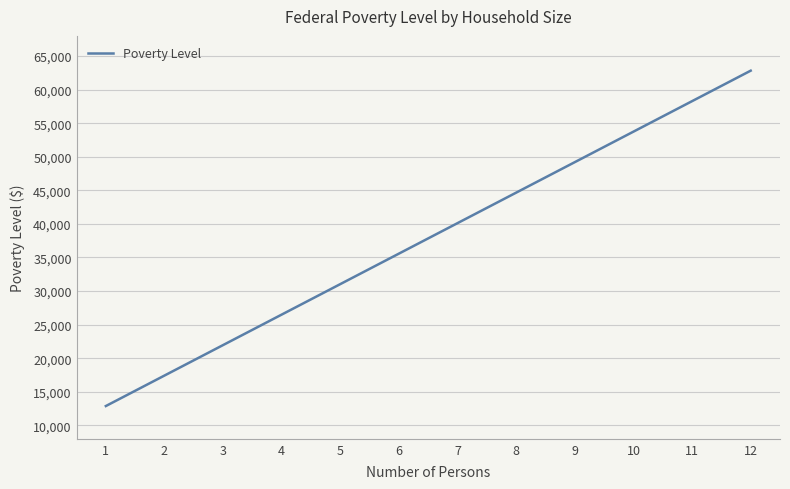

What is the approximate value at 11?

58280